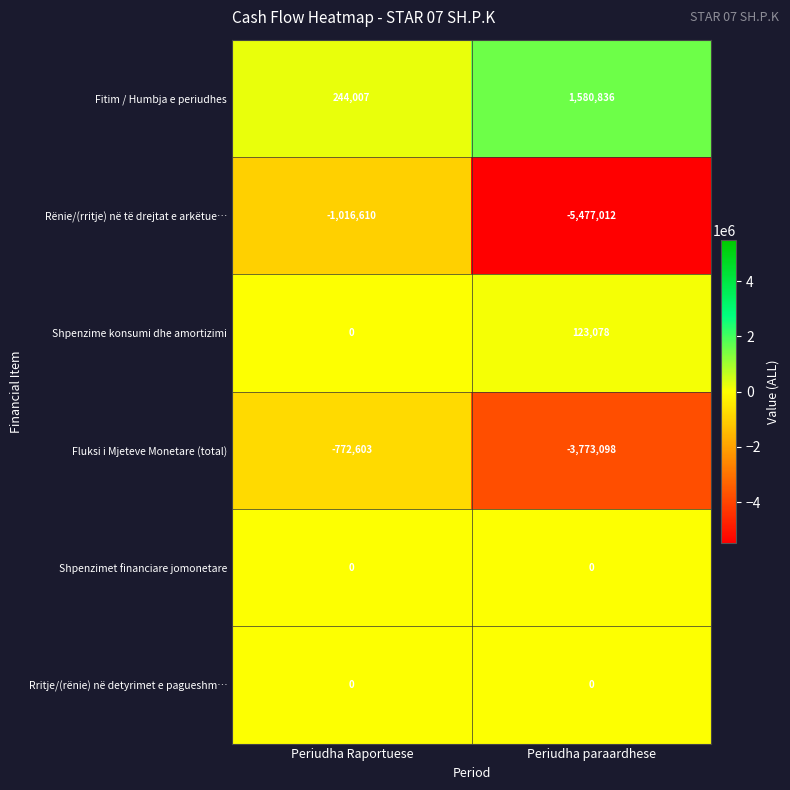

Where is Fluksi i Mjeteve Monetare (total) nearest to the value -2272850?

Periudha Raportuese